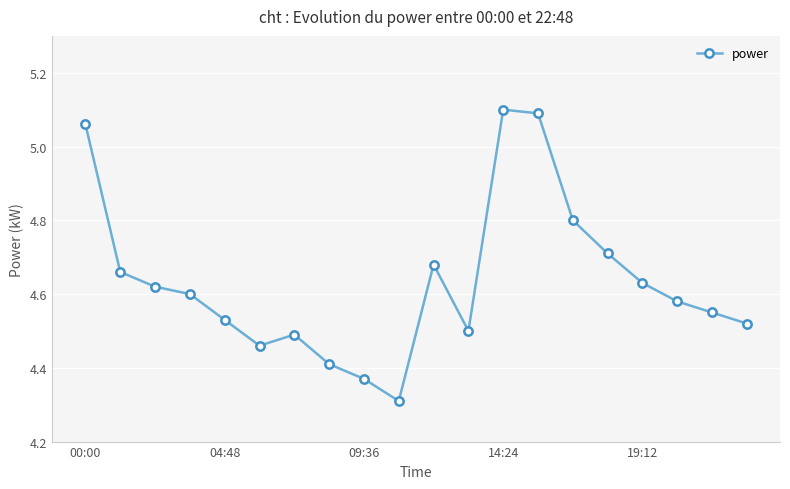

True or false: the data has more than 1 interior local peaks.

True